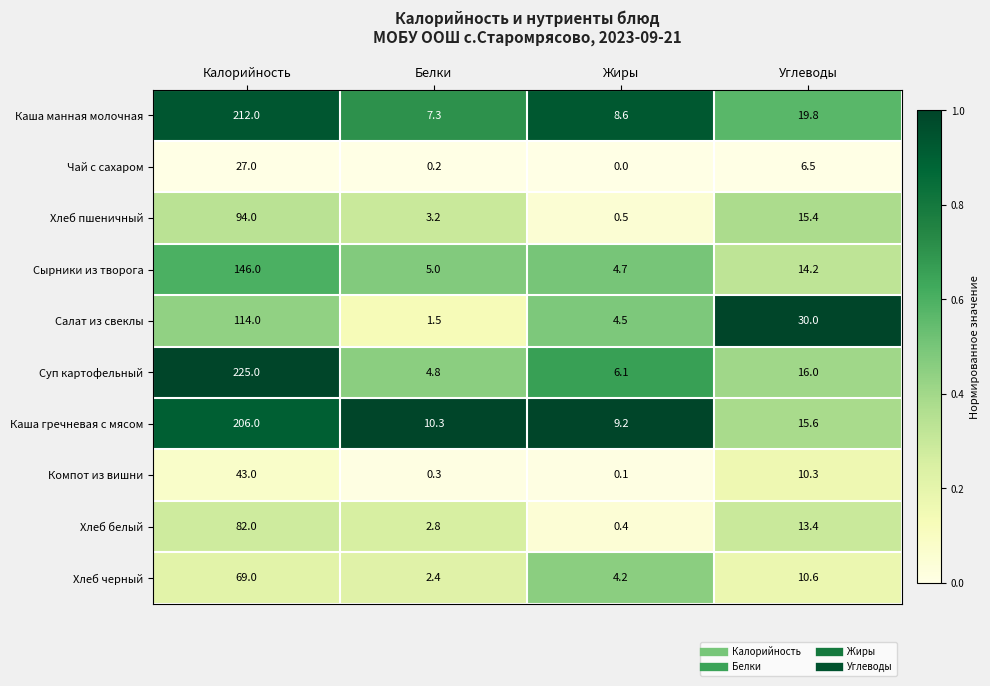

List the series in order of their peak value, lowest first.

Чай с сахаром, Компот из вишни, Хлеб черный, Хлеб белый, Хлеб пшеничный, Салат из свеклы, Сырники из творога, Каша гречневая с мясом, Каша манная молочная, Суп картофельный